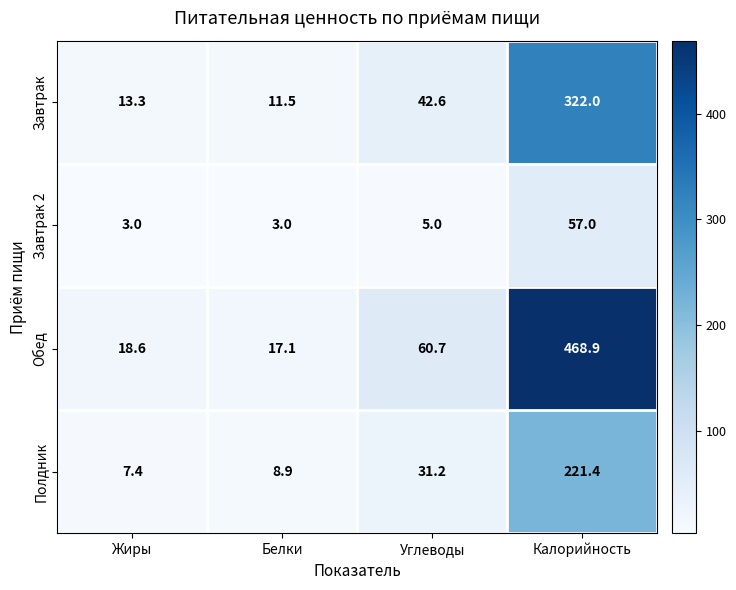

Which series changed the most between Жиры and Калорийность?

Обед